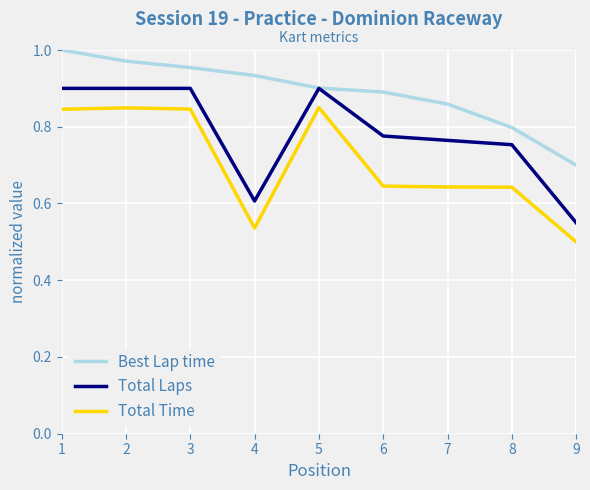

At which label is Total Laps closest to 0?

9